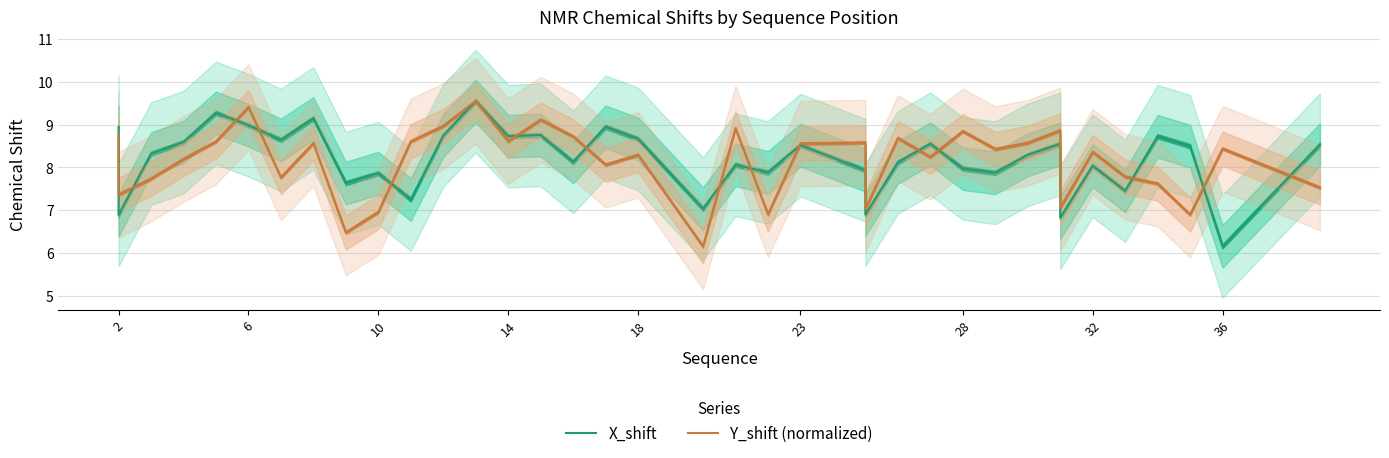

What is the maximum value for Y_shift (normalized)?

9.6